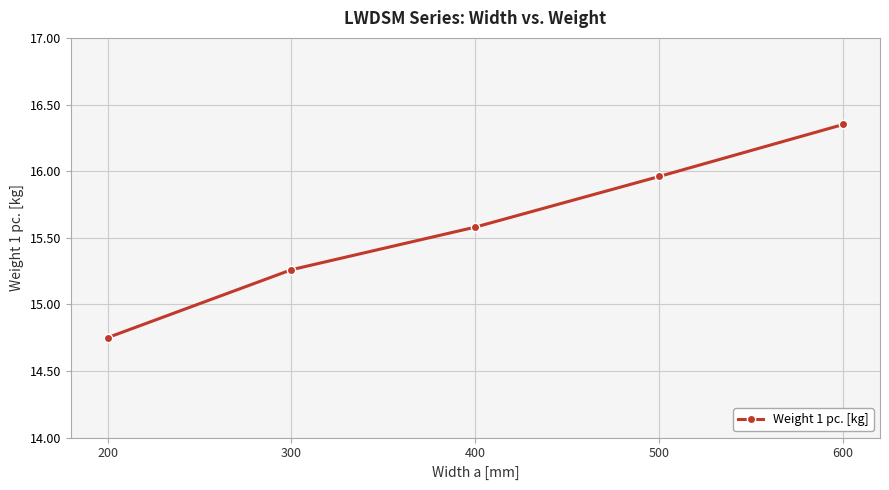

At which label does the data first exceed 15?

300